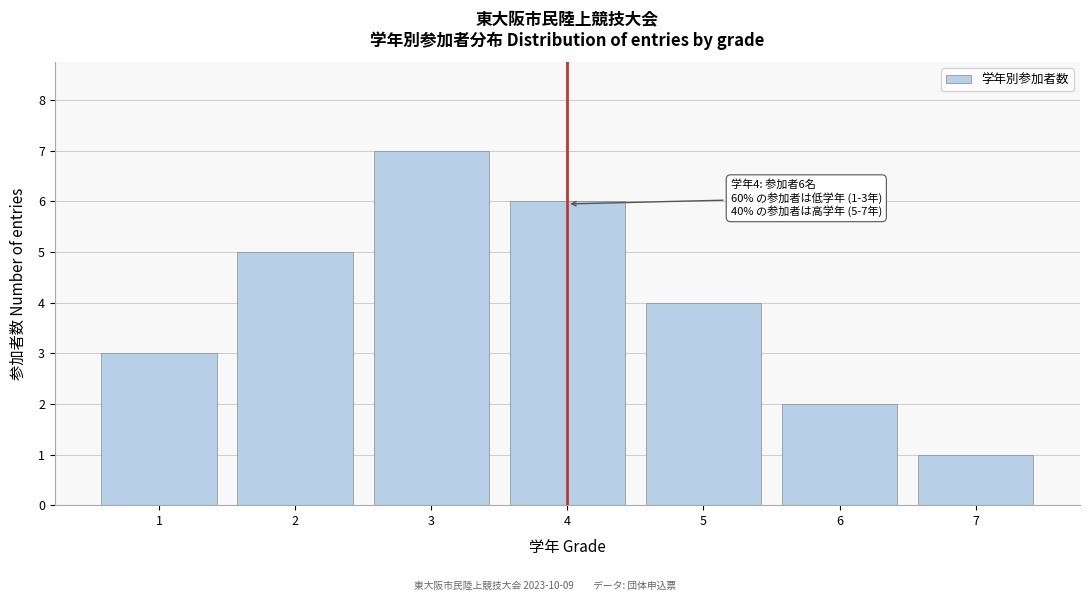

Reading left to right, list all the values displayed in this chart.

3	5	7	6	4	2	1